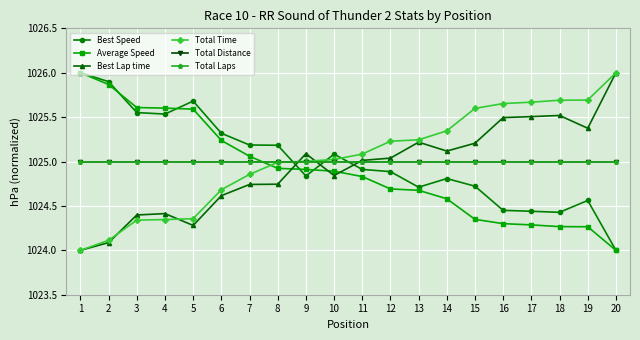

The value of Total Time at 6 is 1024.7. True or false?

True